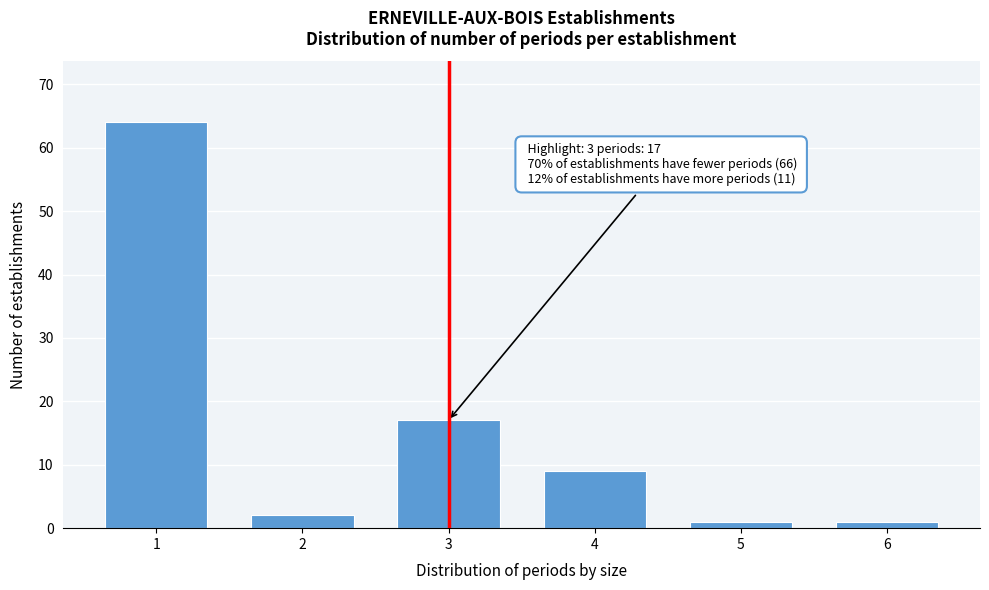

Reading left to right, list all the values displayed in this chart.

64	2	17	9	1	1